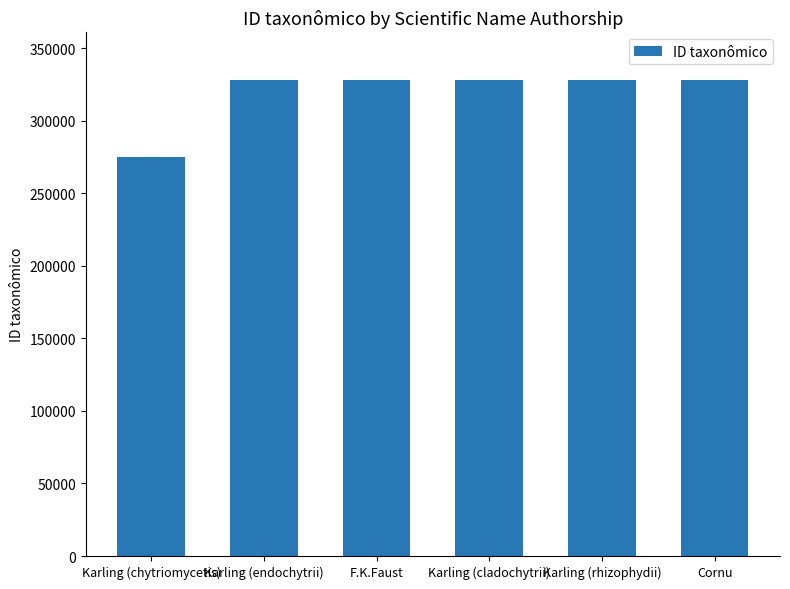

Which has a higher value, Karling (chytriomycetis) or Karling (rhizophydii)?

Karling (rhizophydii)